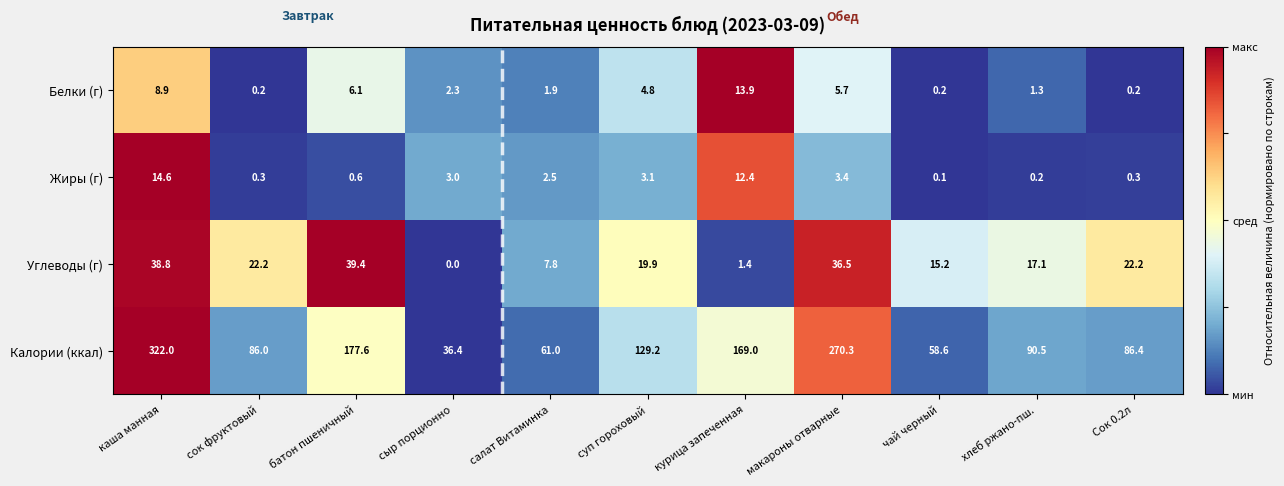

The Жиры (г) series shows 0.1 at Сок 0.2л. True or false?

False